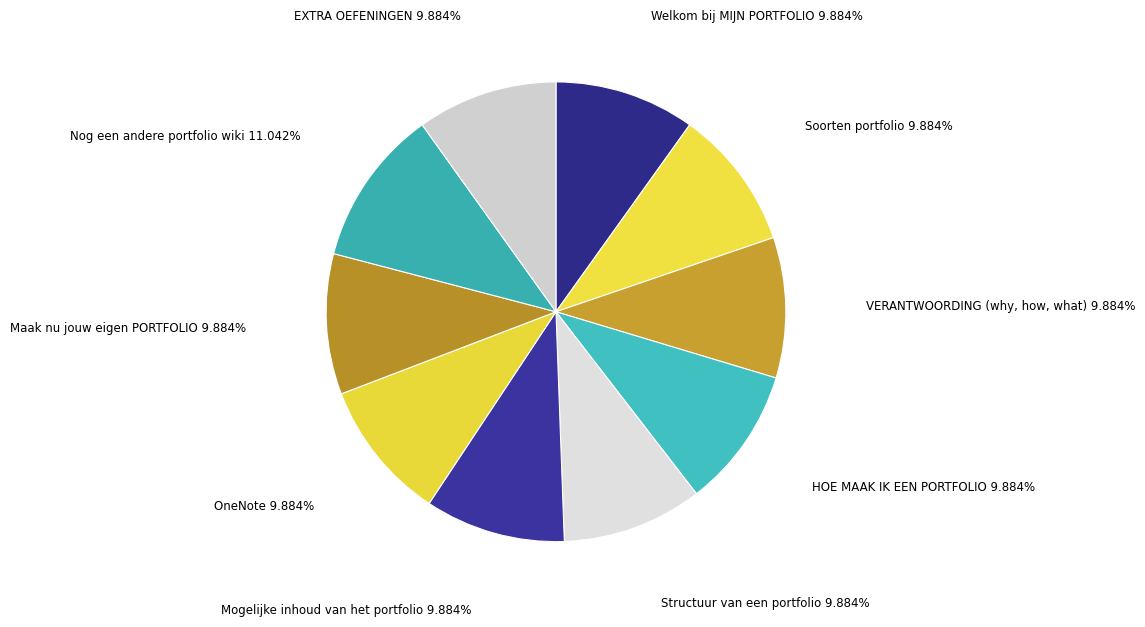

What percentage is the Maak nu jouw eigen PORTFOLIO slice, to the nearest percent?

10%